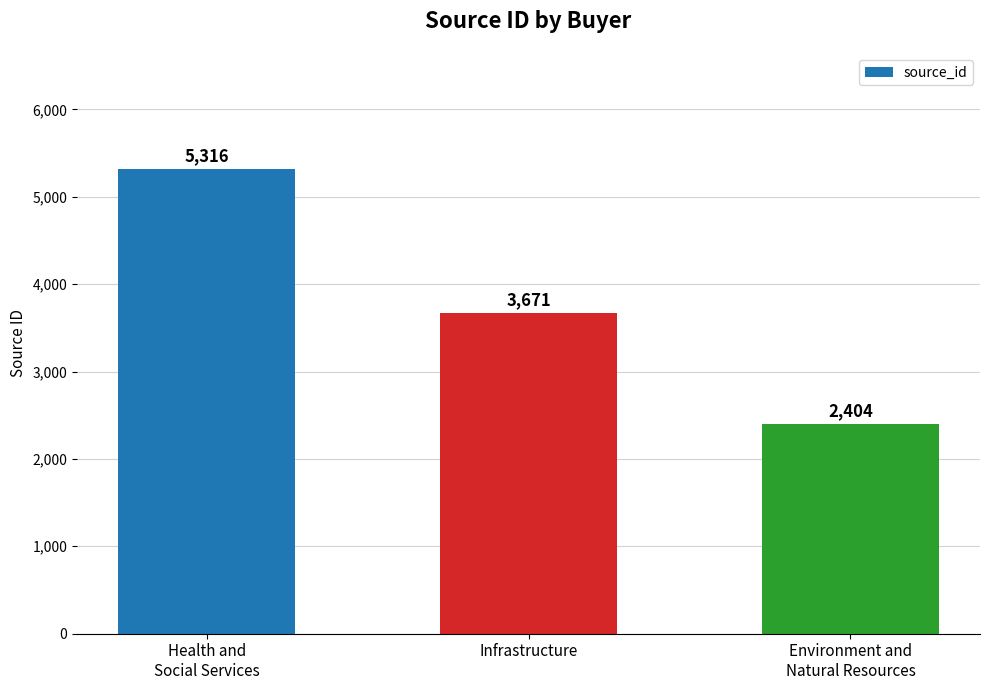

What is the sum of all values?

11391